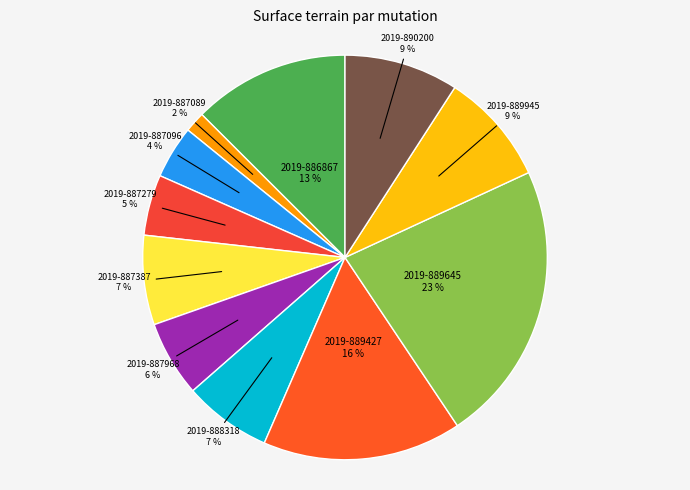

Do 2019-889945 and 2019-888318 together represent more than half of the pie?

No